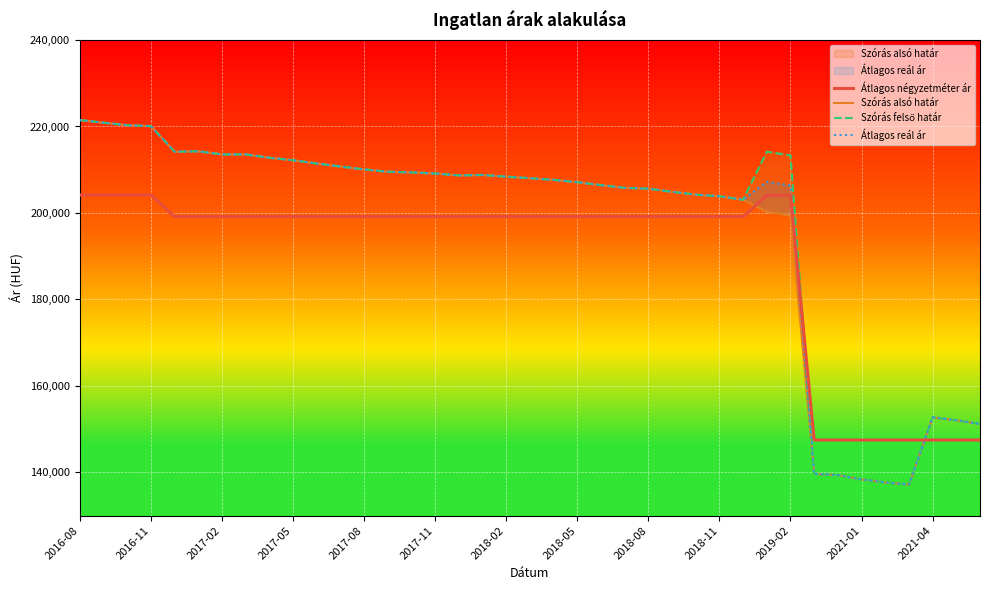

What is the sum of all Szórás felső határ values?

7682208